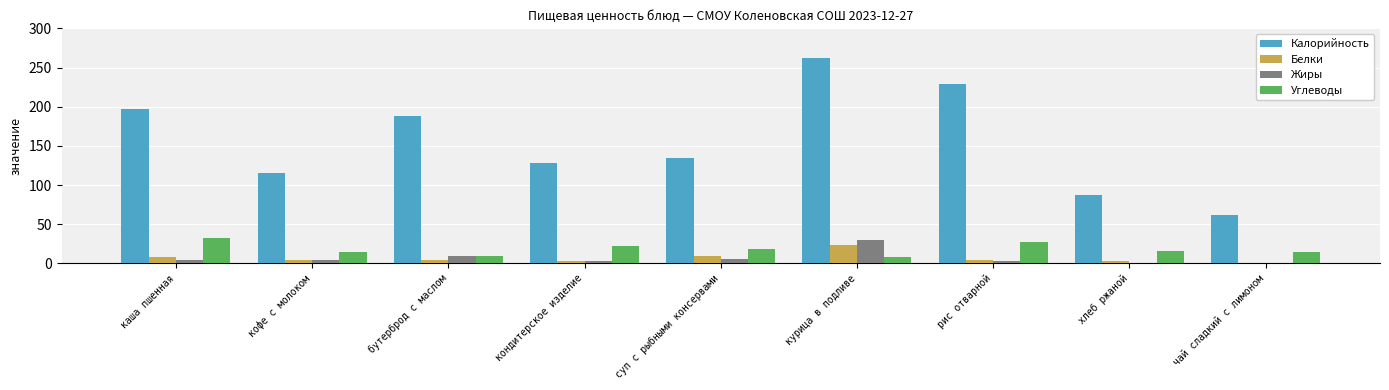

At which category does the chart reach its peak across all series?

курица в подливе